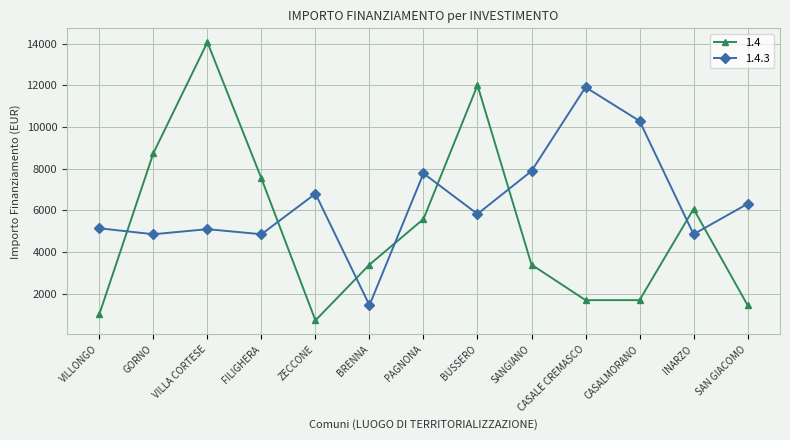

At which label is 1.4 closest to 7396?

FILIGHERA